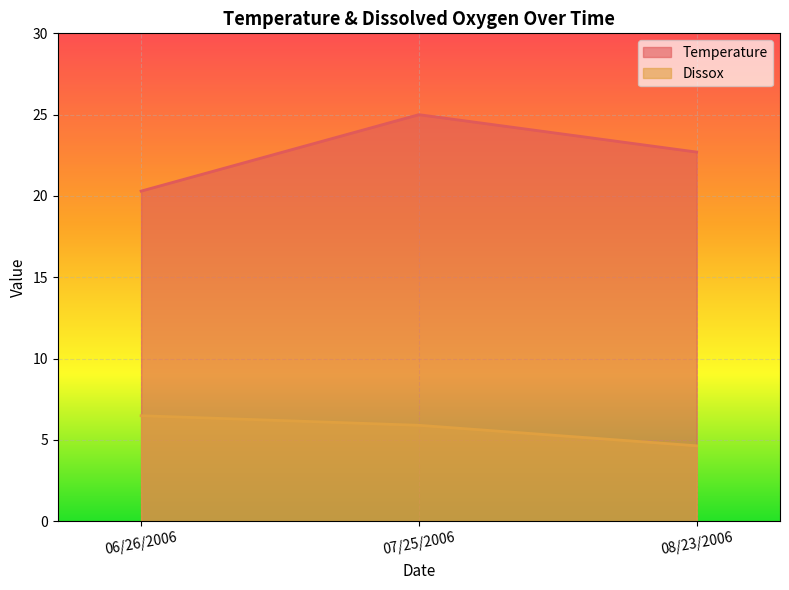

Does the chart display data point markers on the line(s)?

No